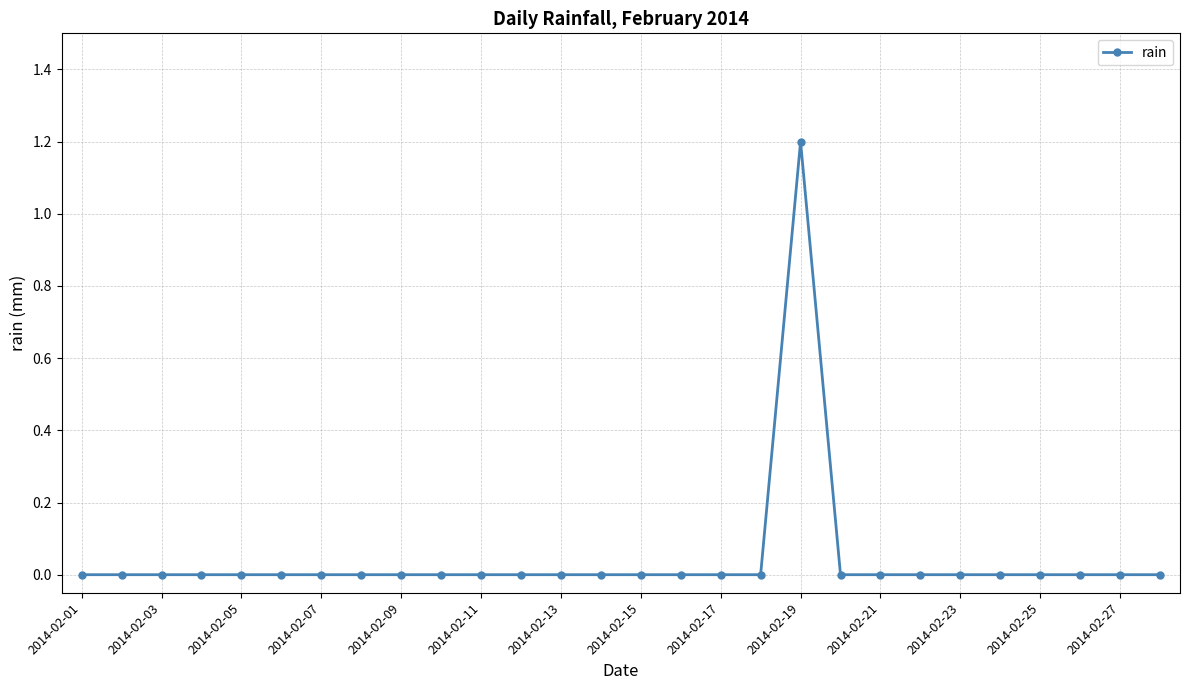

Reading left to right, what are all the values shown in this chart?

0.0	0.0	0.0	0.0	0.0	0.0	0.0	0.0	0.0	0.0	0.0	0.0	0.0	0.0	0.0	0.0	0.0	0.0	1.2	0.0	0.0	0.0	0.0	0.0	0.0	0.0	0.0	0.0